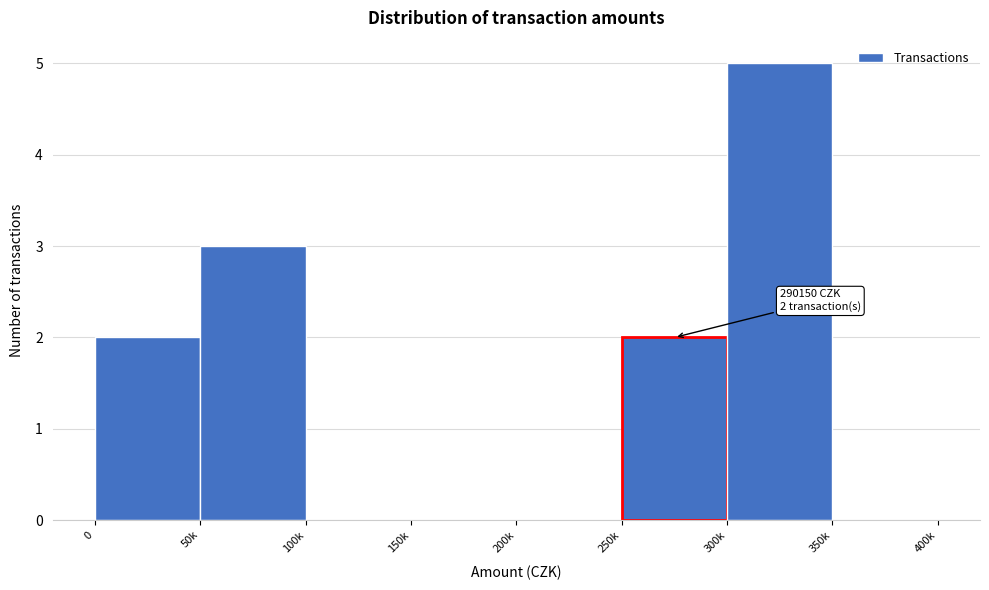

Reading left to right, extract all data points from this chart.

0=2	50k=3	100k=0	150k=0	200k=0	250k=2	300k=5	350k=0